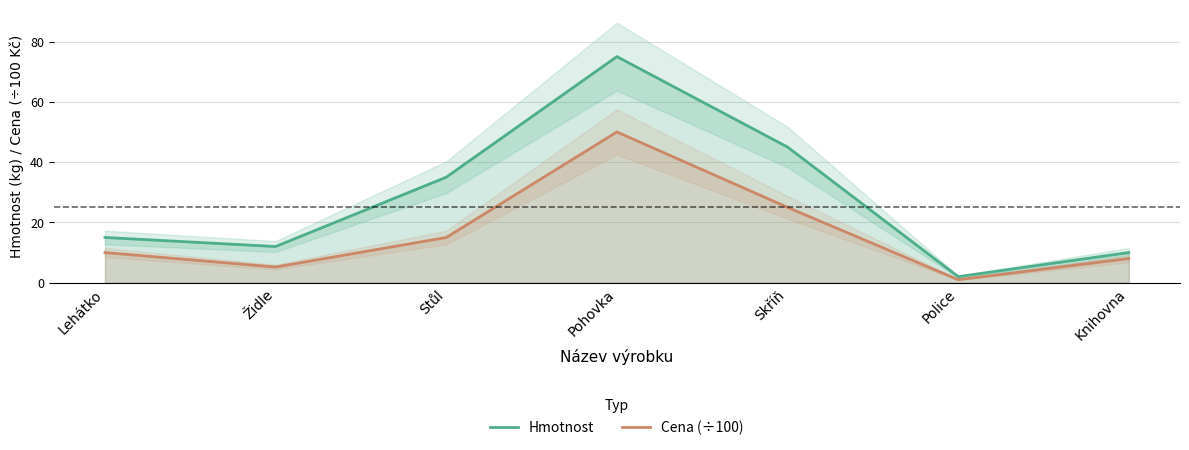

Where is the first local minimum for Cena (÷100)?

Židle